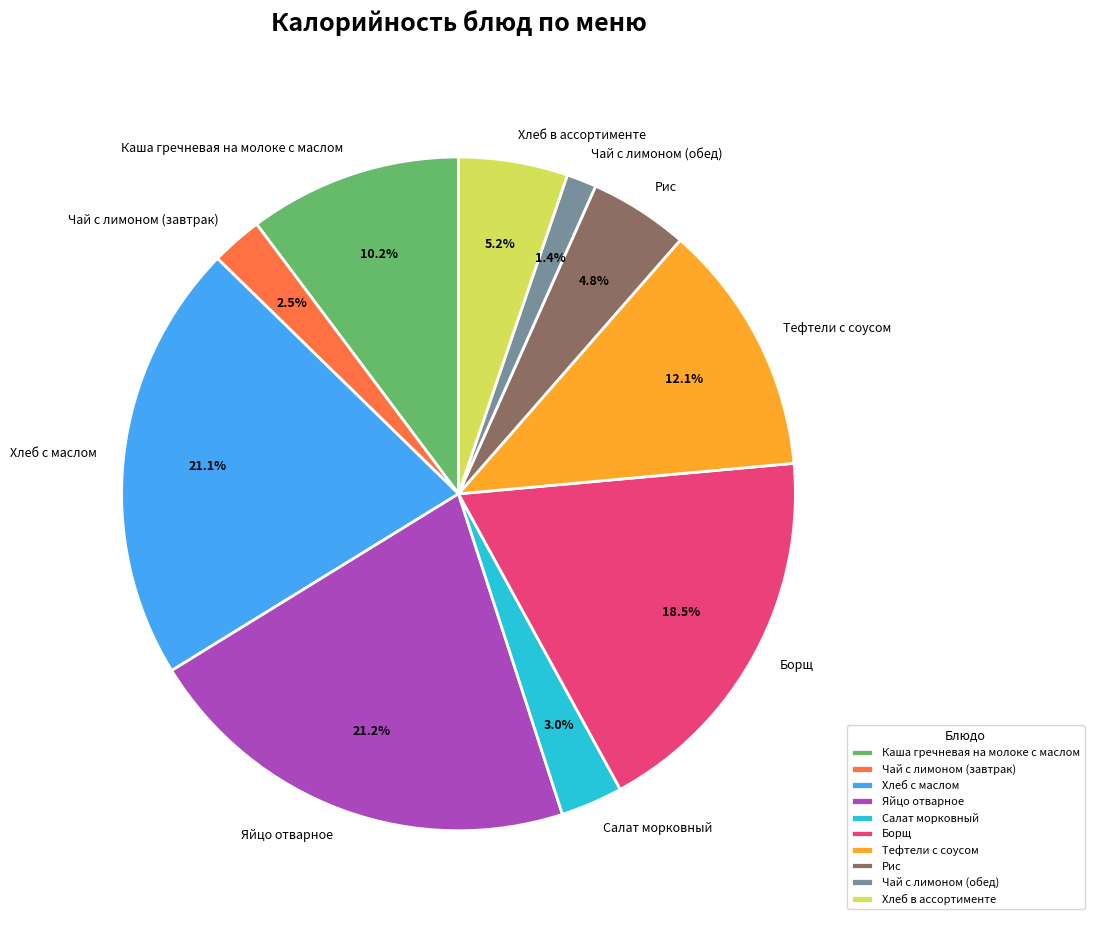

Does Рис account for over 50% of the chart?

No